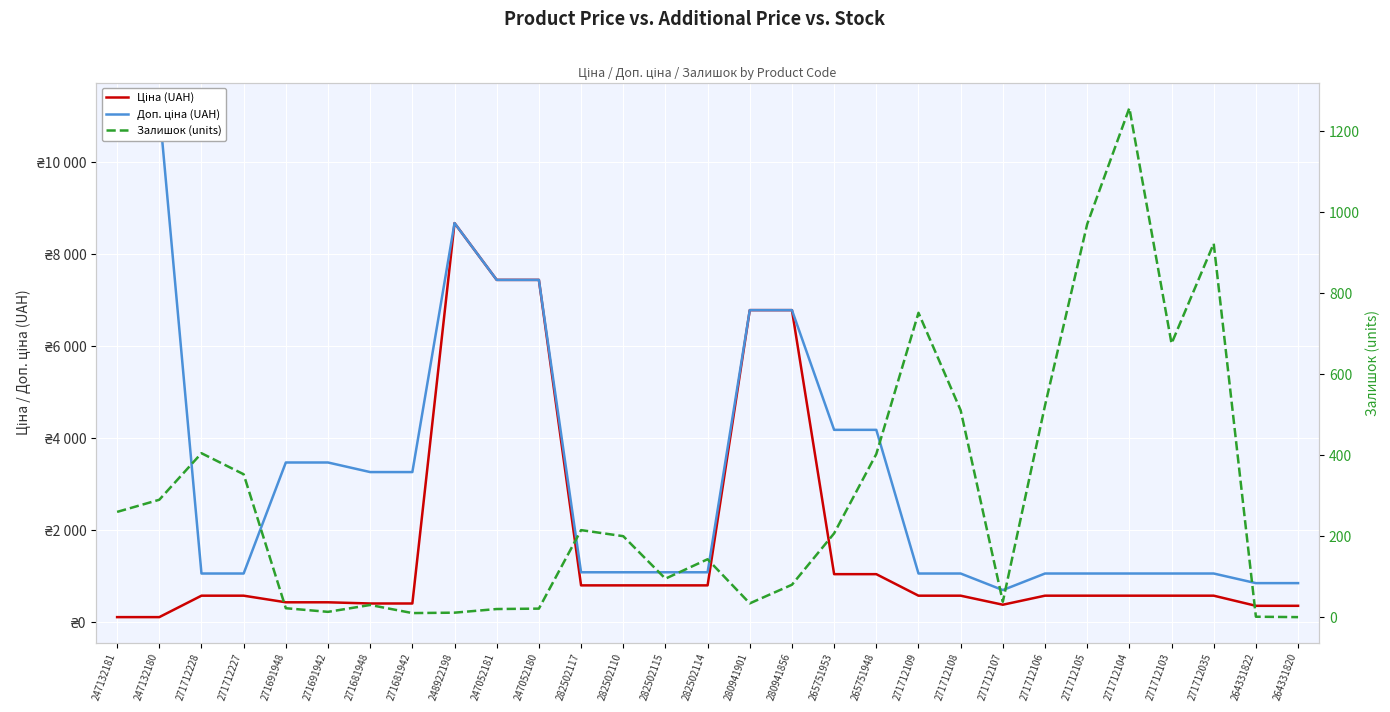

True or false: Ціна (UAH) has a value of 111.8 at 247132181.

True